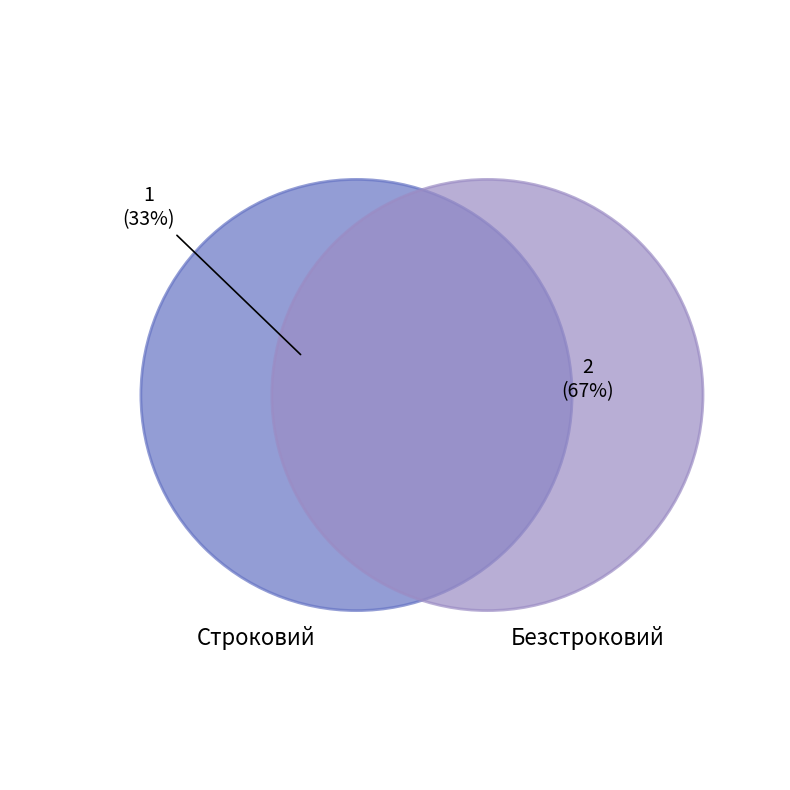

Is it true that Безстроковий is 57% of the pie?

False